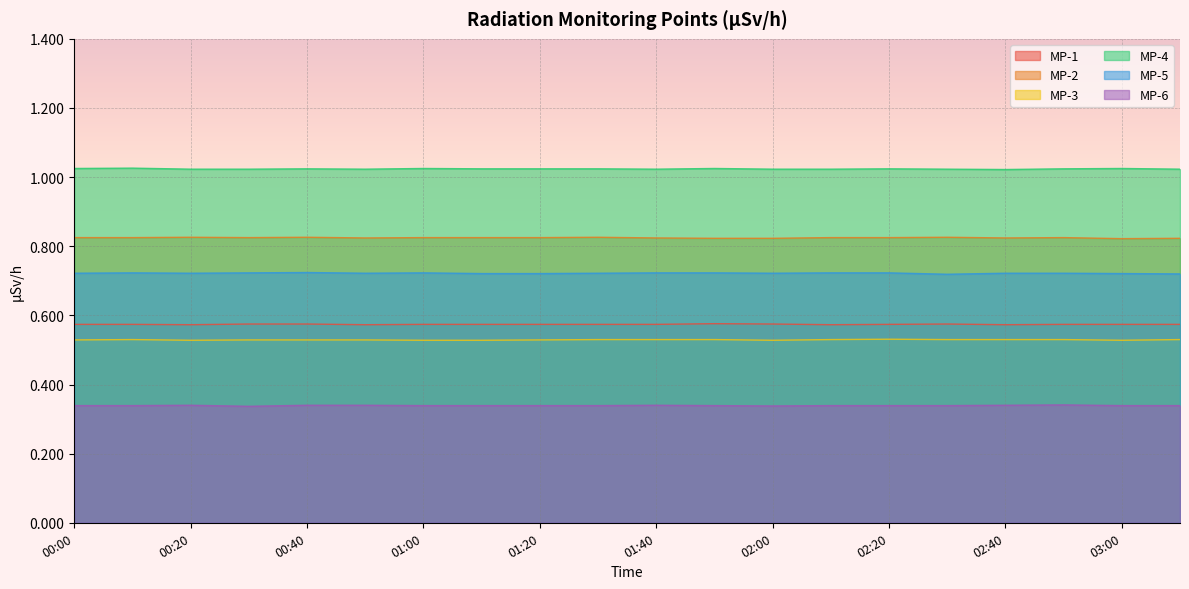

Which series has the largest total across all categories?

MP-4